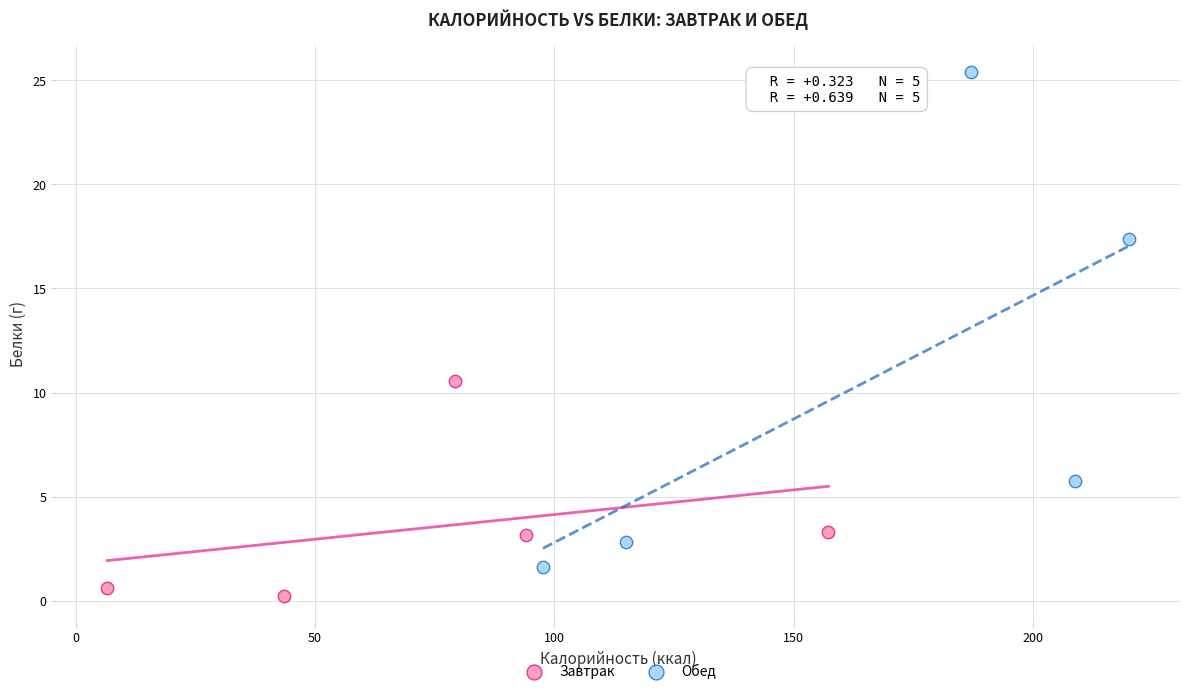

Which series has the largest Y range (max minus min)?

Обед